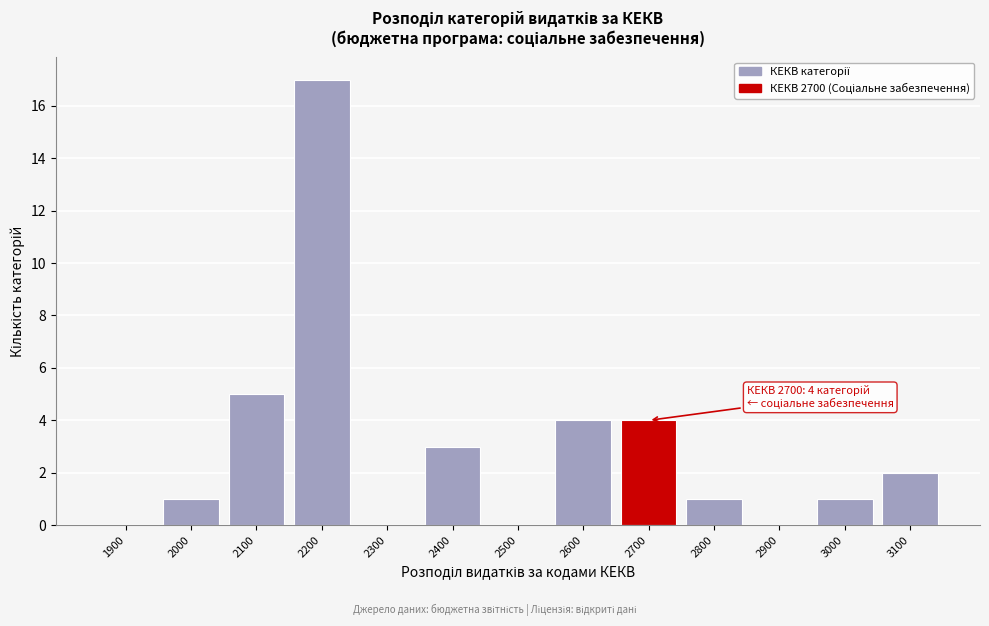

Reading left to right, what are all the values shown in this chart?

1900=0	2000=1	2100=5	2200=17	2300=0	2400=3	2500=0	2600=4	2700=4	2800=1	2900=0	3000=1	3100=2